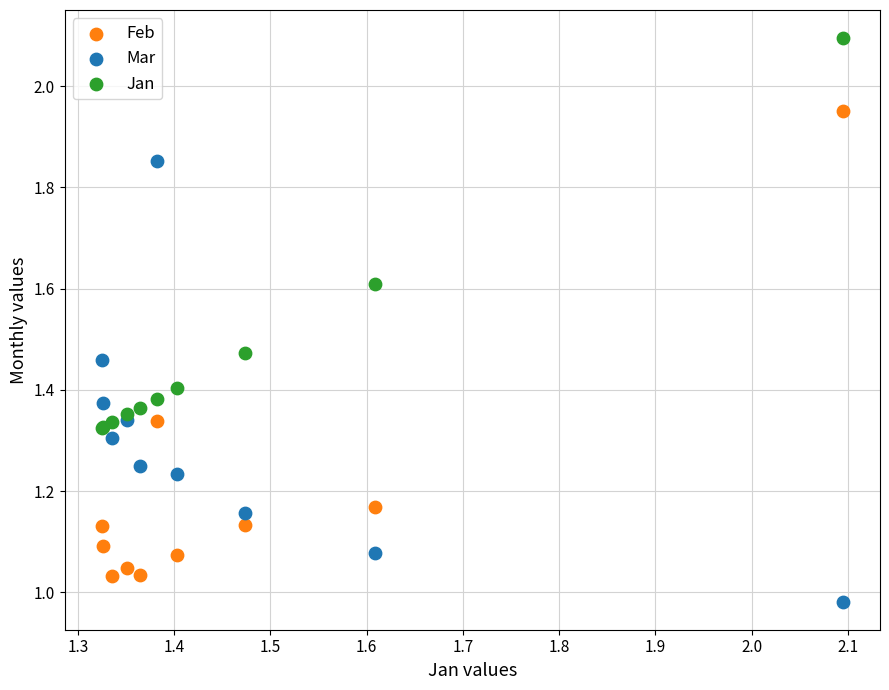

What is the X range (max minus min) for the scatter plot?

0.8